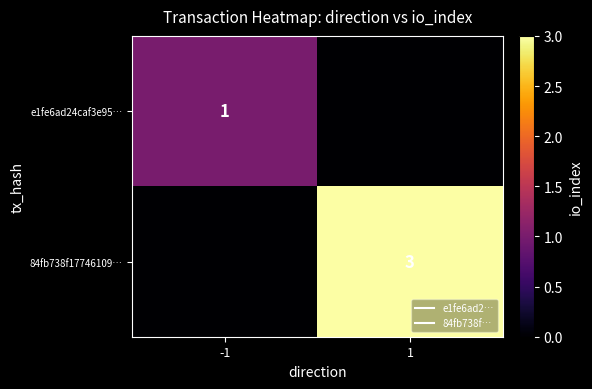

At which category is the sum across all series the highest?

1